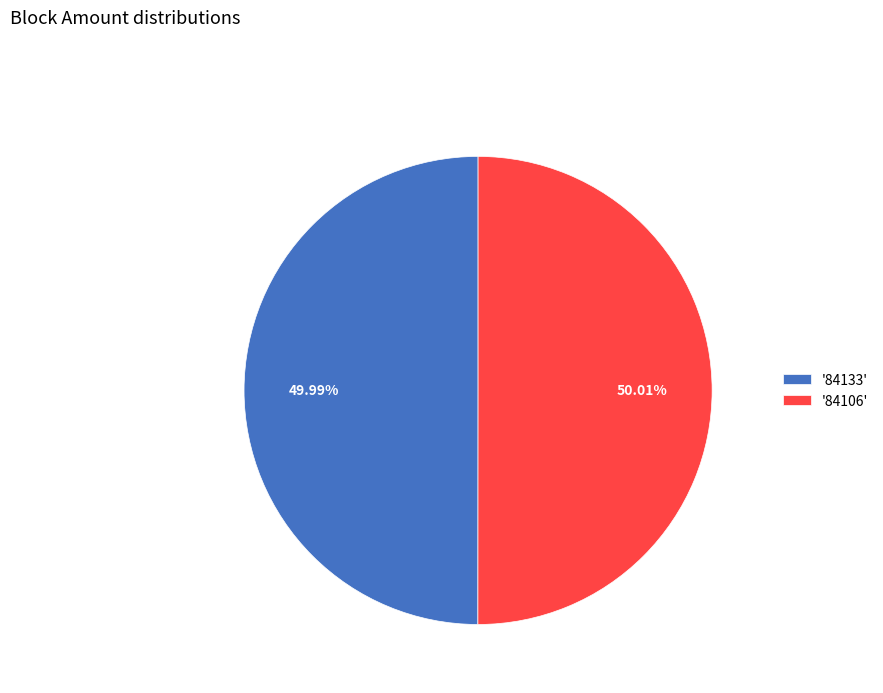

Is there a majority slice in this chart?

Yes